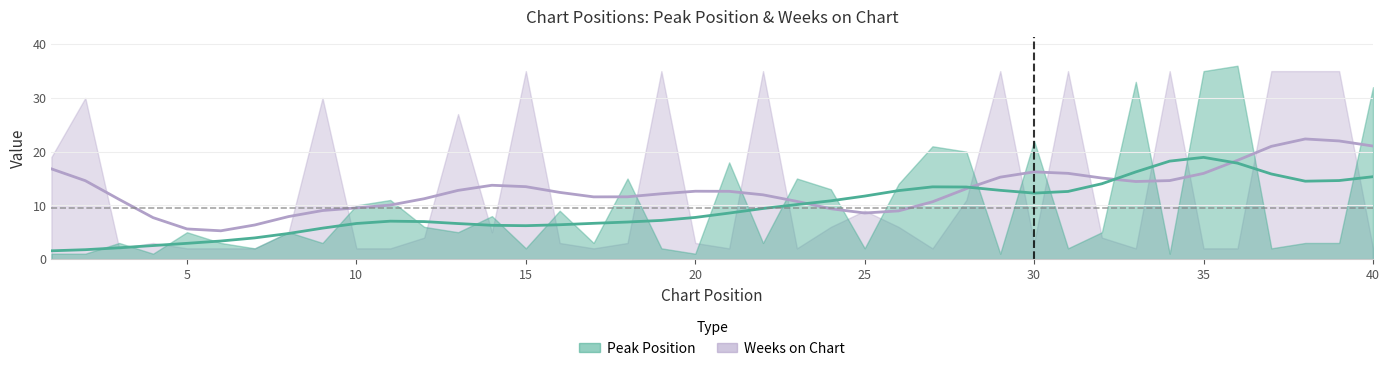

What is the total value across all series at 34?

36